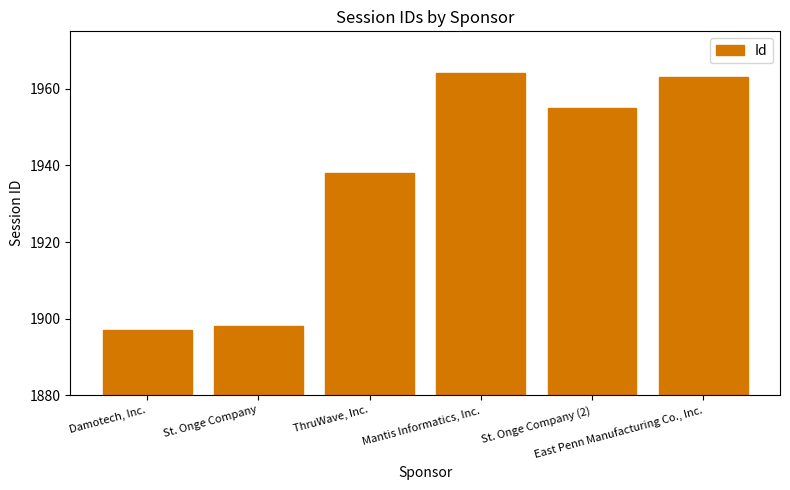

How many categories are shown in the chart?

6